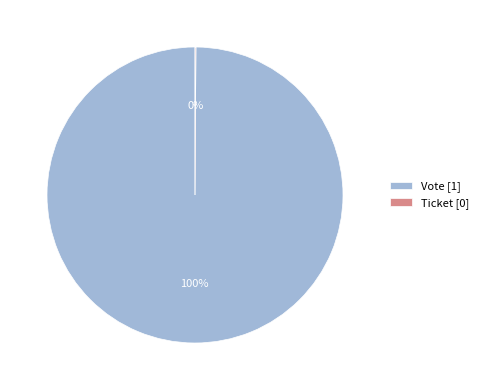

Which slice is the largest?

Vote